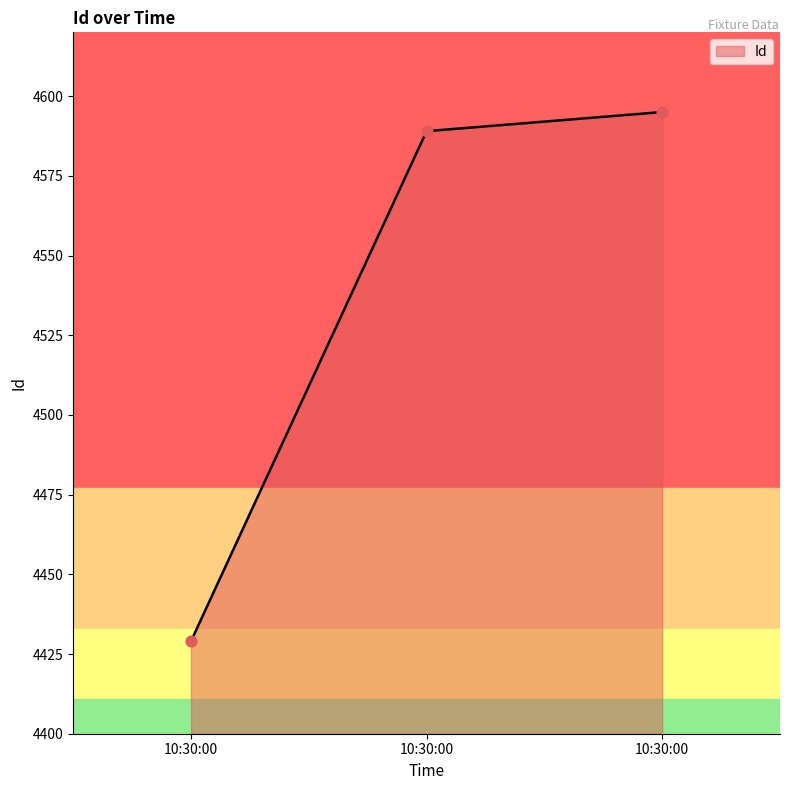

Between 10:30:00 and 10:30:00, which is larger?

10:30:00